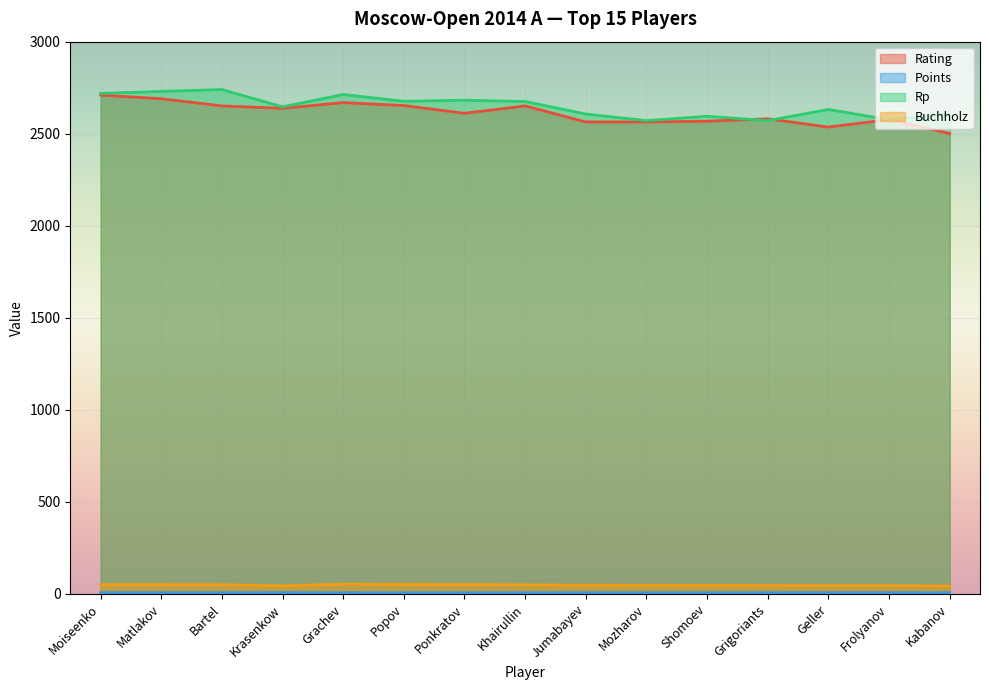

Where is Rating nearest to the value 2605?

Ponkratov